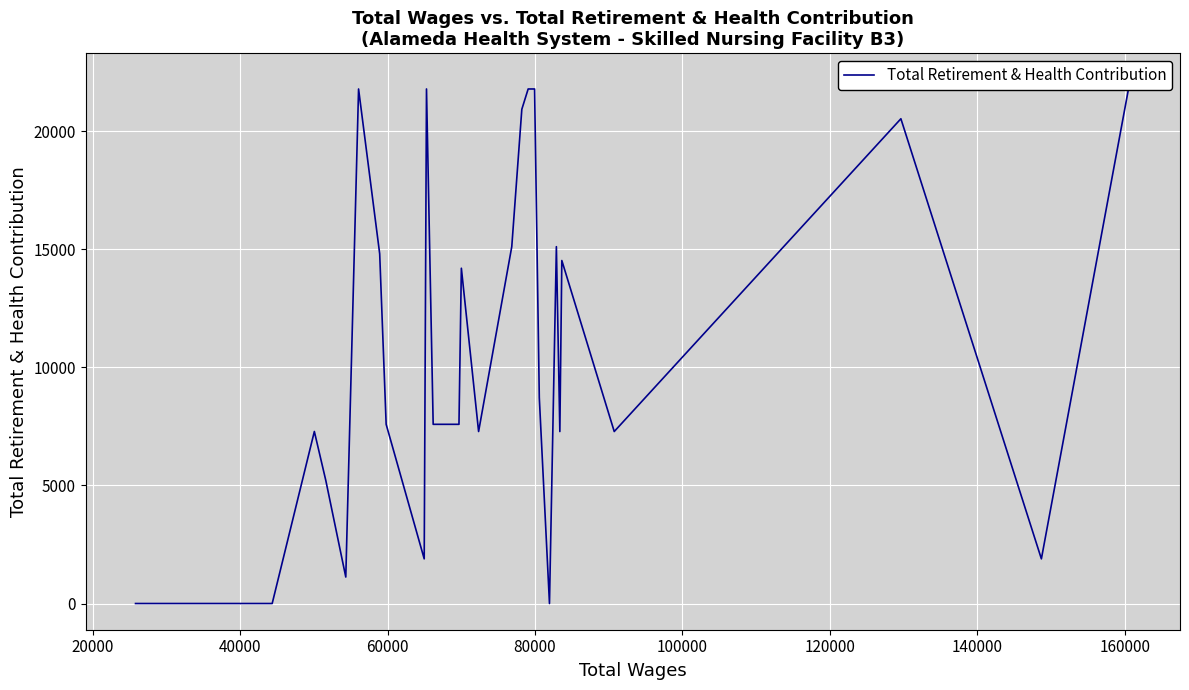

How many values exceed 7589?

13